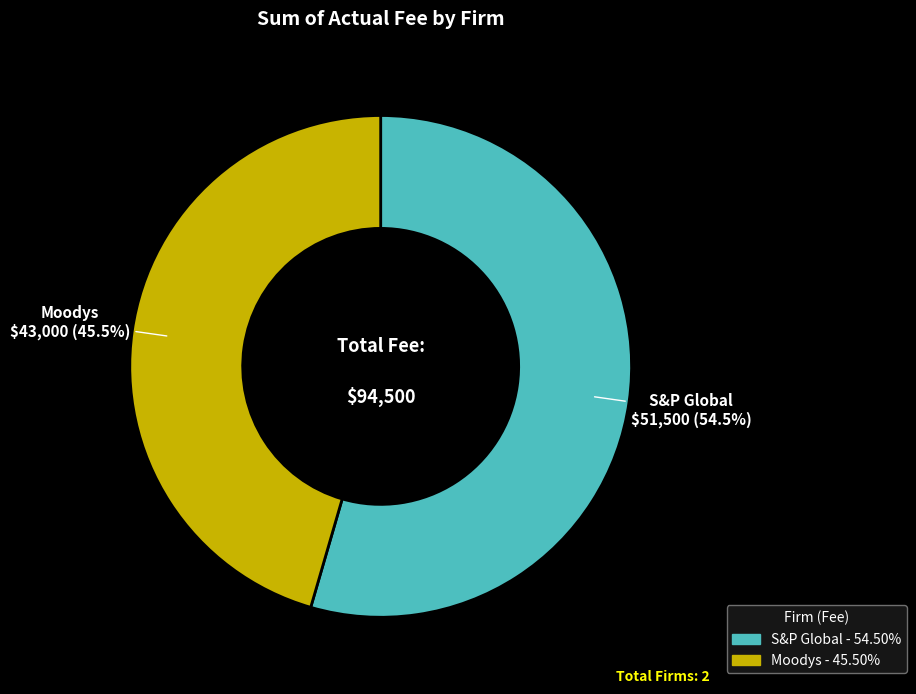

Which slice is the smallest?

Moodys